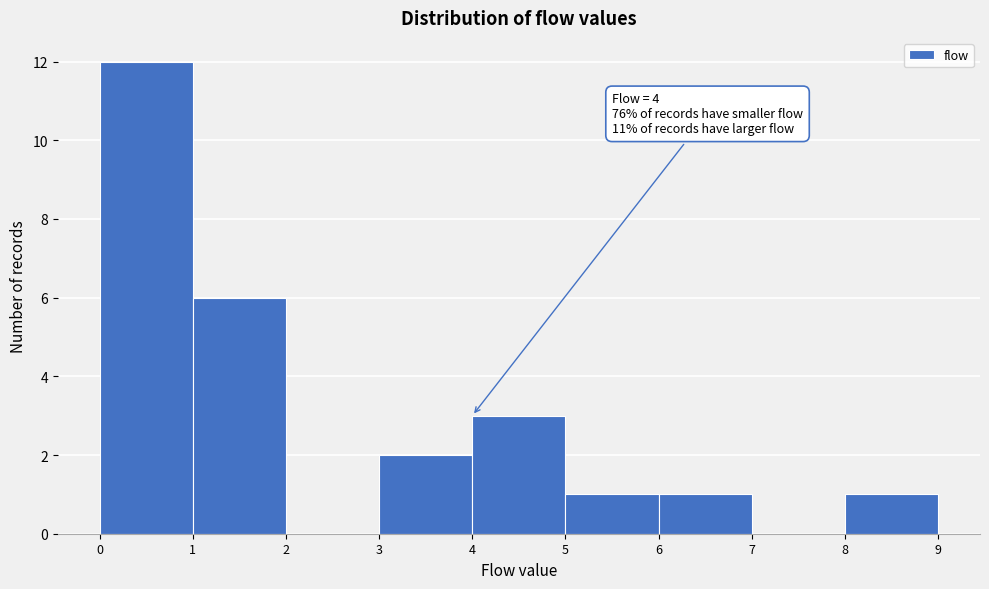

Which range on the x-axis has the tallest bar?

0 to 1